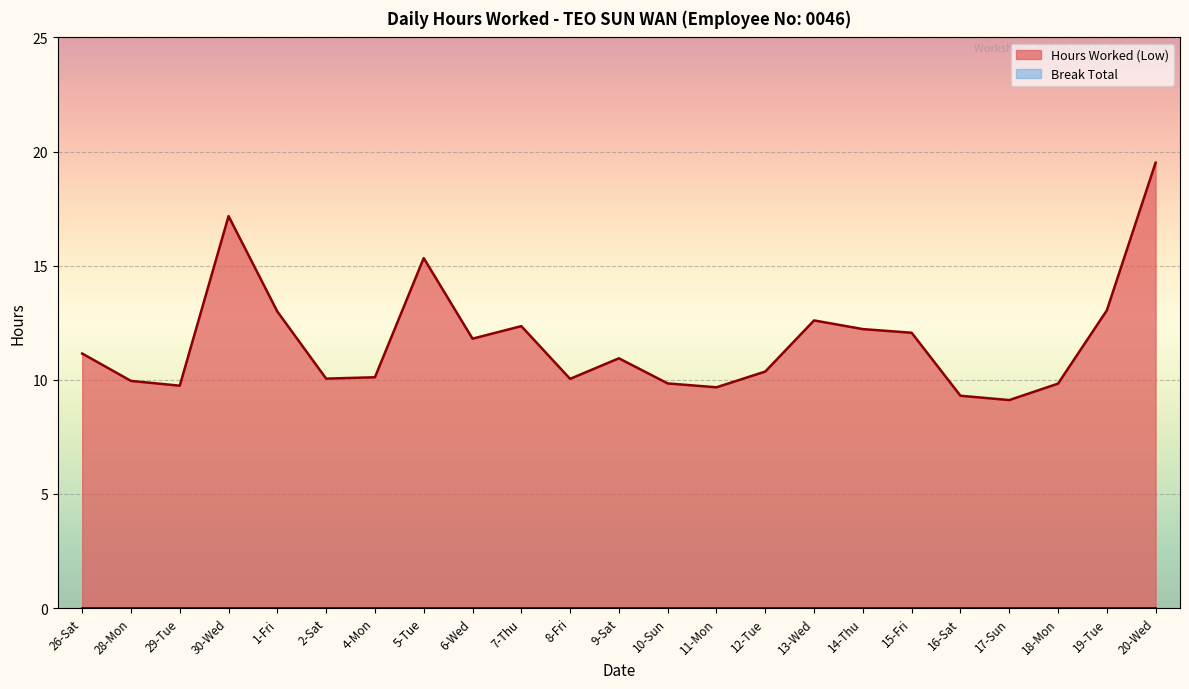

Rank the categories by value from lowest to highest.

17-Sun, 16-Sat, 11-Mon, 29-Tue, 18-Mon, 10-Sun, 28-Mon, 8-Fri, 2-Sat, 4-Mon, 12-Tue, 9-Sat, 26-Sat, 6-Wed, 15-Fri, 14-Thu, 7-Thu, 13-Wed, 1-Fri, 19-Tue, 5-Tue, 30-Wed, 20-Wed